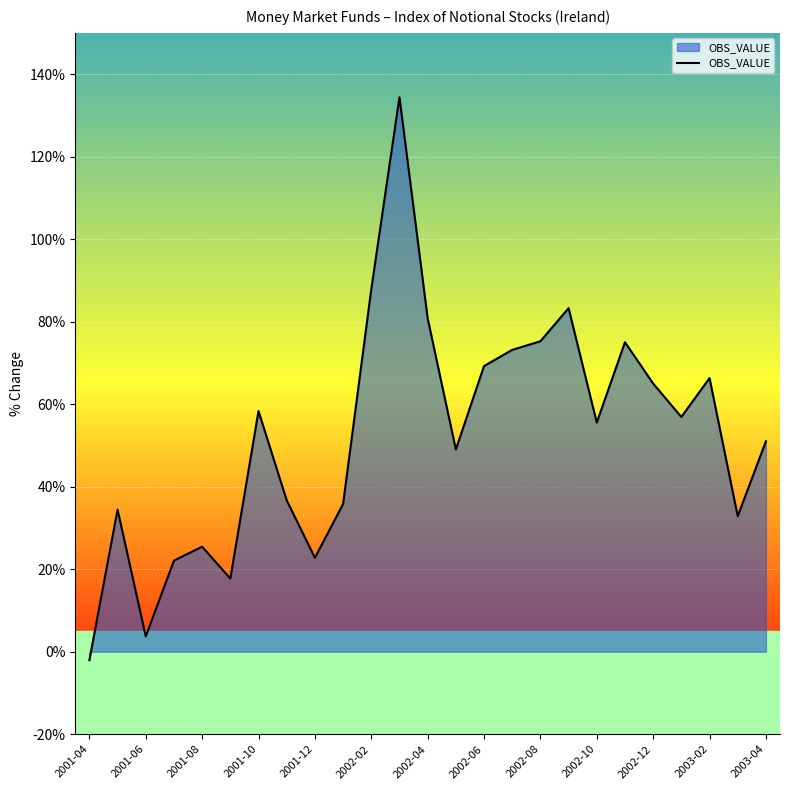

Count the number of categories in the chart.

25